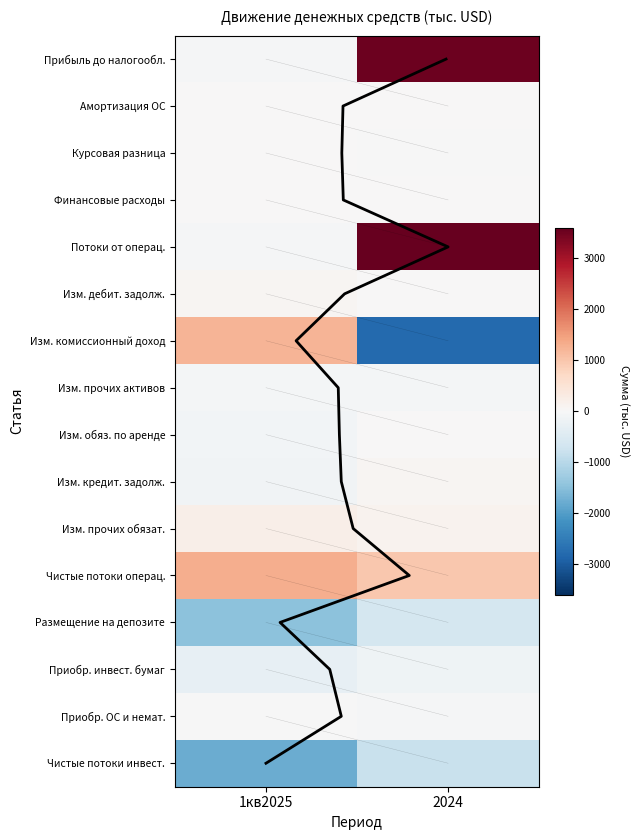

At 2024, list the series in order from largest to smallest.

Потоки от операц., Прибыль до налогообл., Чистые потоки операц., Изм. прочих обязат., Изм. кредит. задолж., Финансовые расходы, Амортизация ОС, Изм. дебит. задолж., Изм. обяз. по аренде, Курсовая разница, Приобр. ОС и немат., Изм. прочих активов, Приобр. инвест. бумаг, Размещение на депозите, Чистые потоки инвест., Изм. комиссионный доход